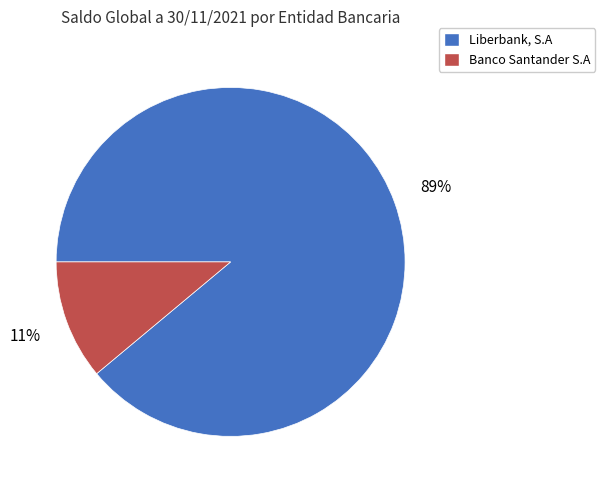

Is the sum of Banco Santander S.A and Liberbank, S.A greater than half?

Yes